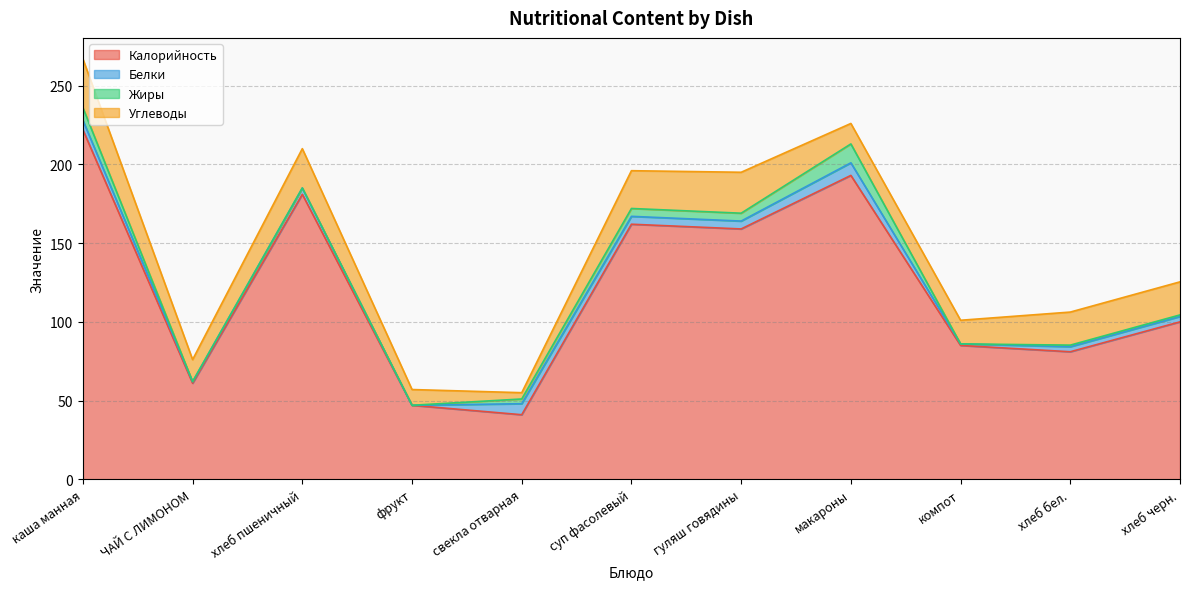

True or false: Жиры has more than 0 points higher than both neighbors.

True